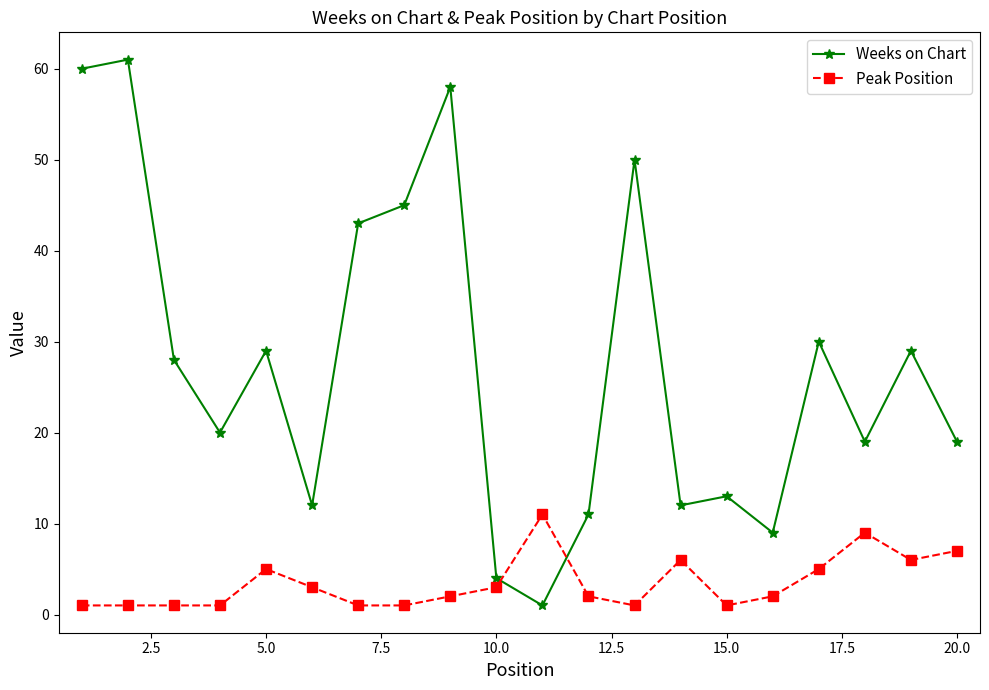

List the series in order of their peak value, highest first.

Weeks on Chart, Peak Position